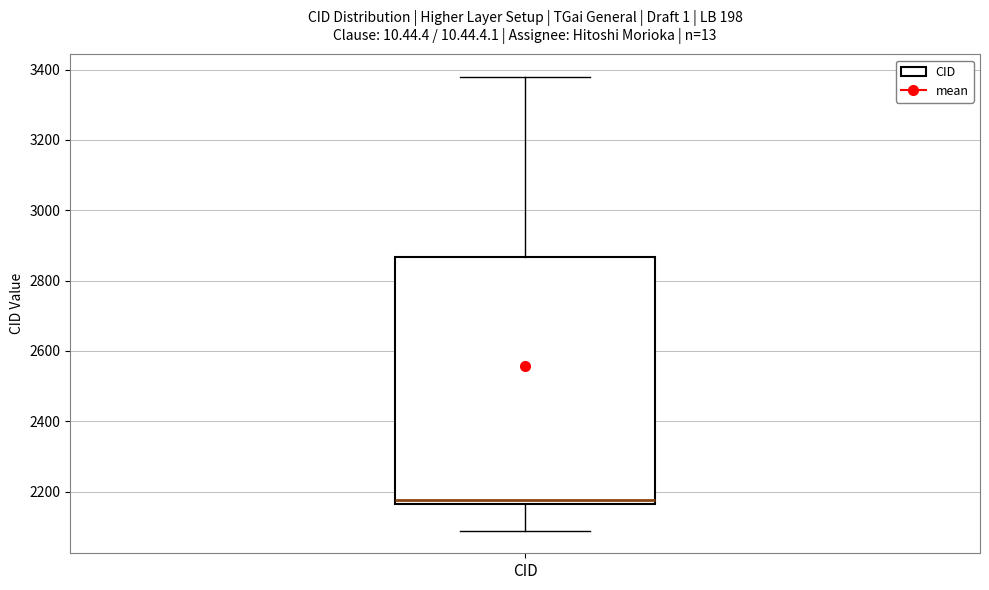

Transcribe this box plot: give where the median line is, the range the box spans, and where the two whiskers end, as read against the y-axis. The values are not printed on the chart, so give them approximately, as read against the axis.

median 2180, box 2160 to 2860, whiskers 2080 to 3380